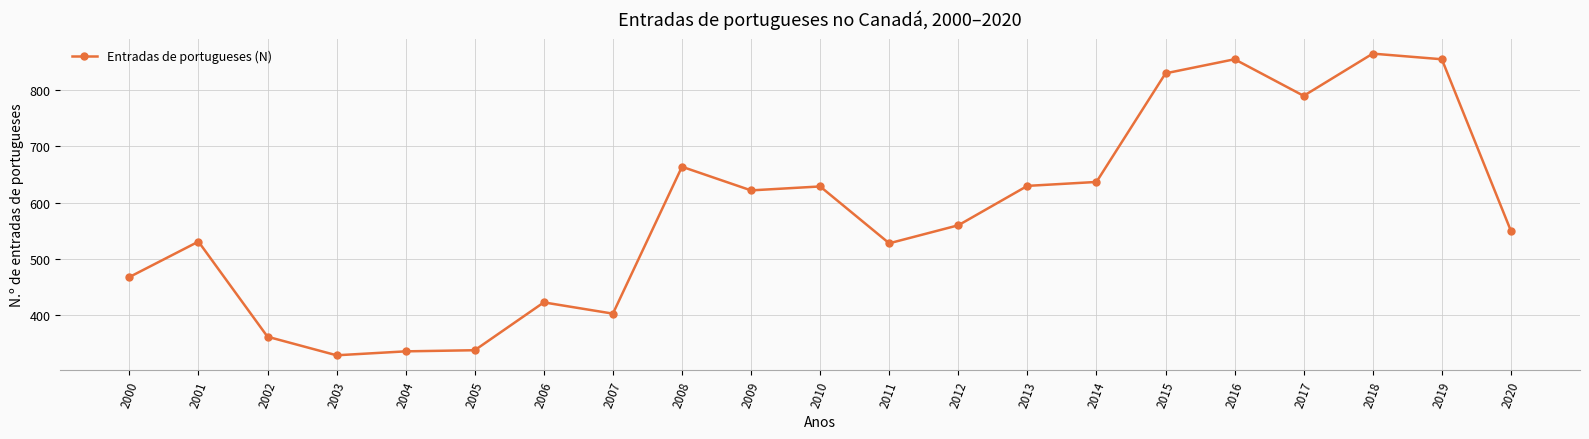

Approximately how many times larger is the value at 2004 compared to 2005?

1.0